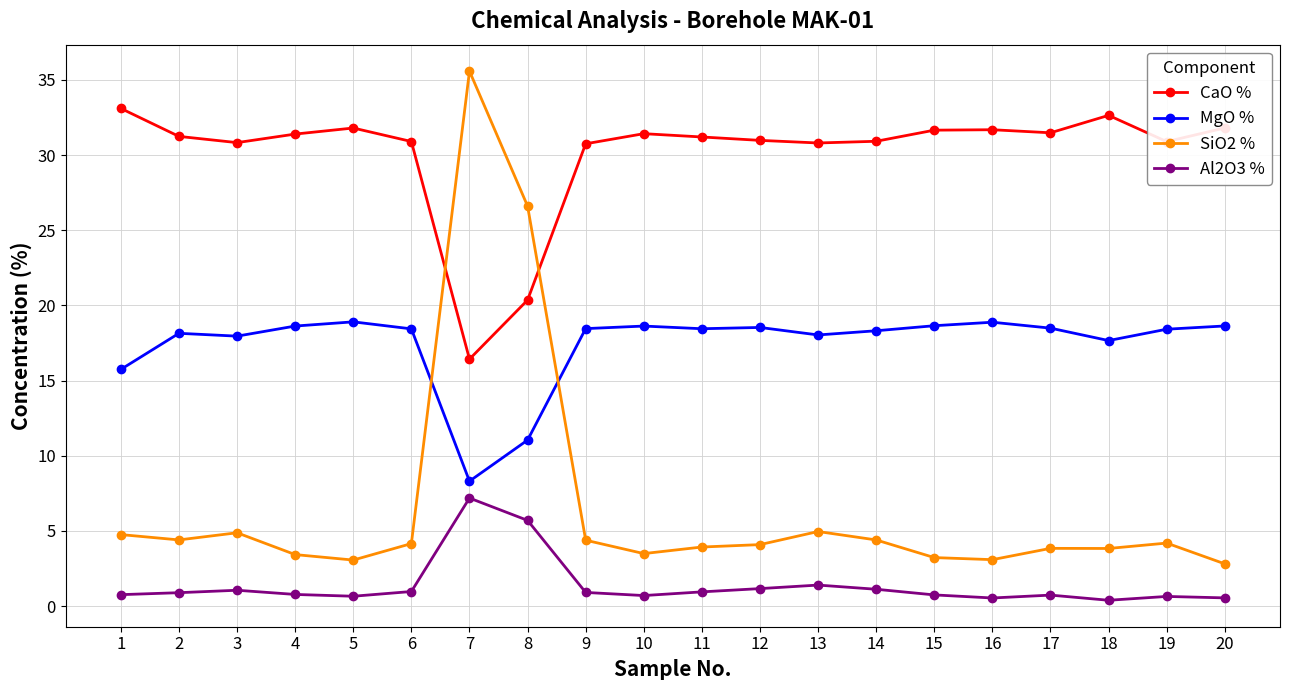

What value does the SiO2 % series have at 7?

35.6